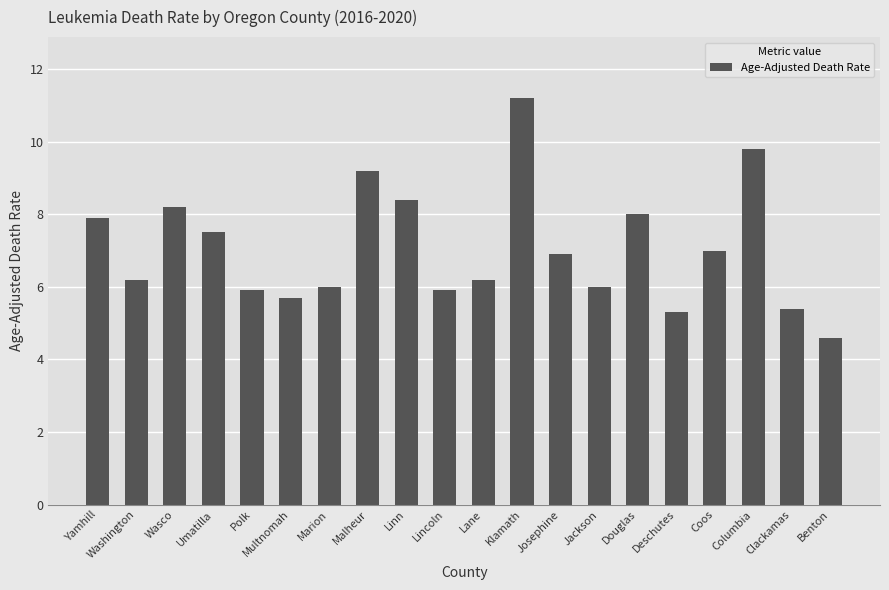

Is it true that the value at Jackson is 6.0?

True